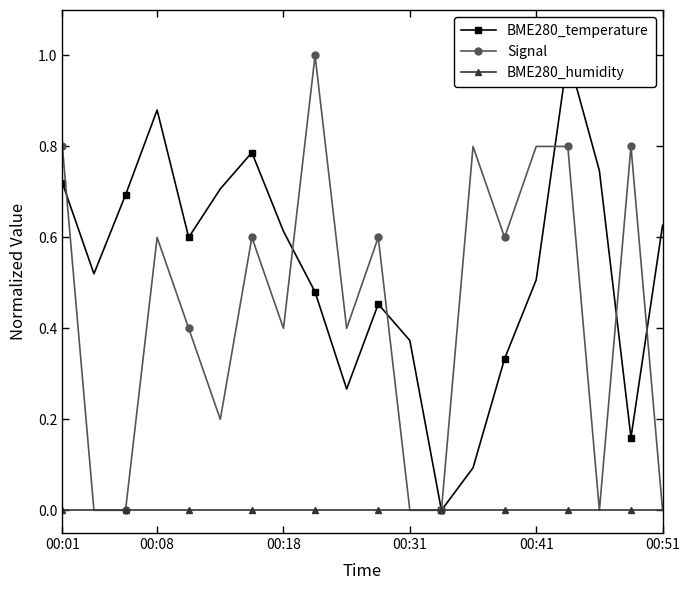

What is the total value across all series at 6?

1.4